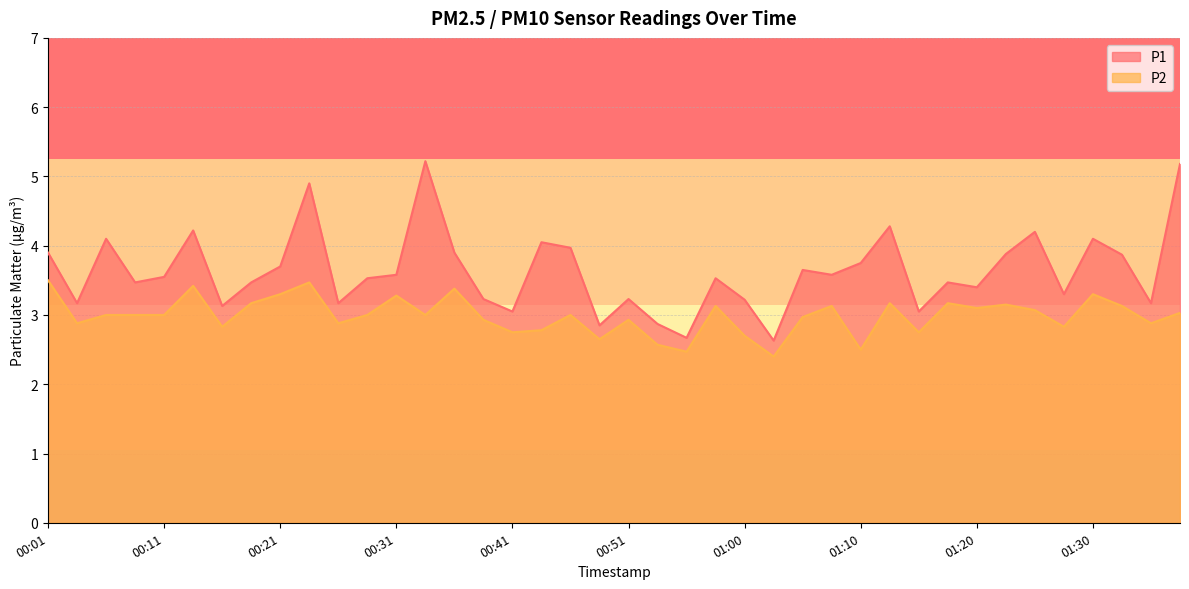

Rank the series by their average value, from highest to lowest.

P1, P2